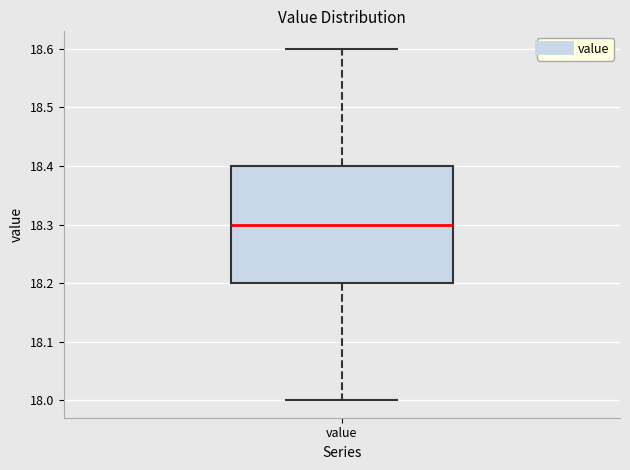

Where does the median line of the box for value sit on the y-axis? The values are not printed on the chart, so give them approximately, as read against the axis.

18.3